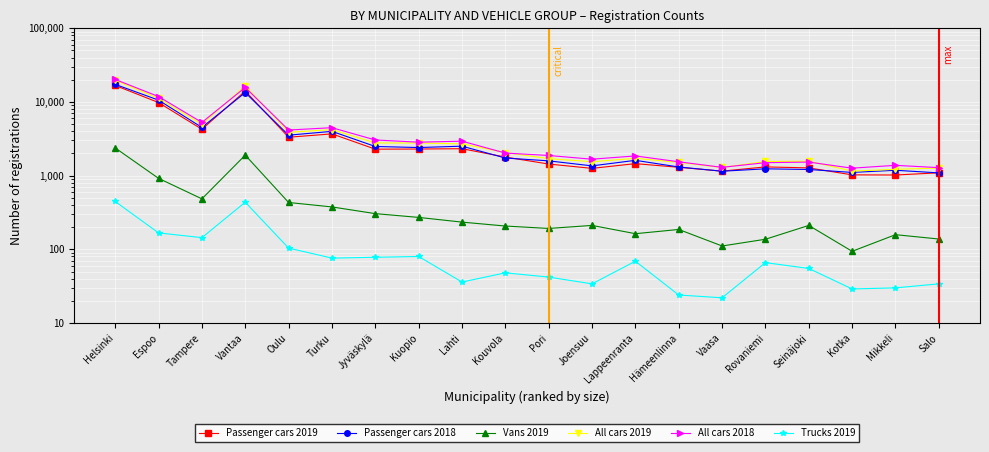

At which label does All cars 2019 first exceed 2056?

Helsinki